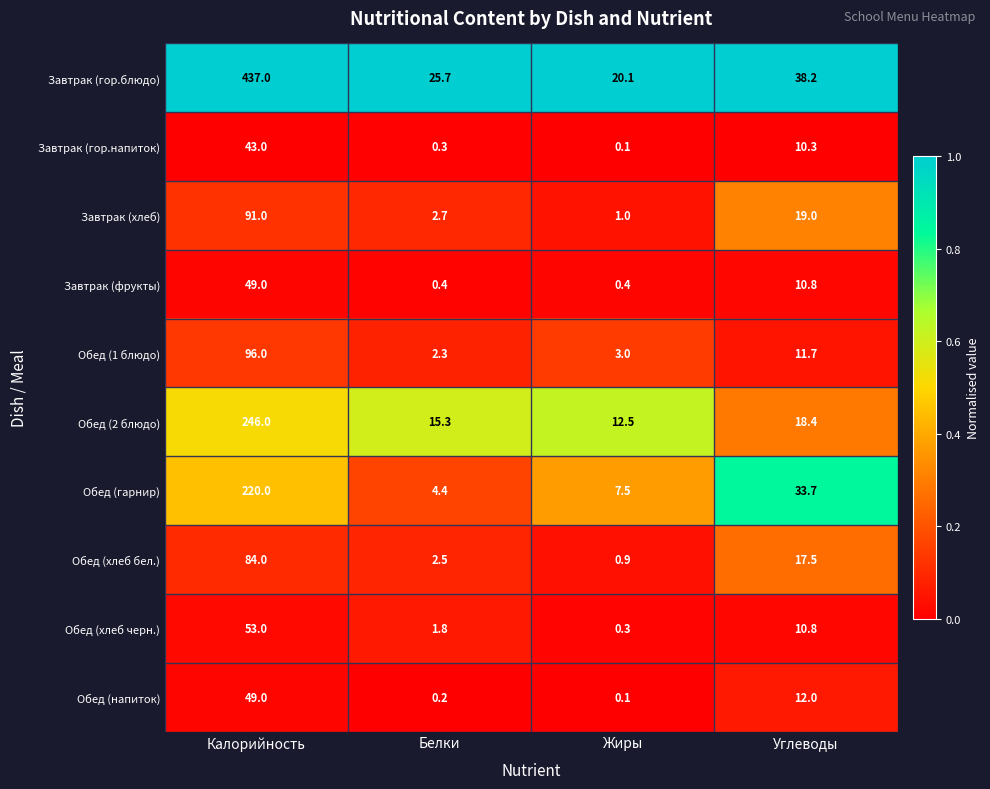

Read the Обед (1 блюдо) value at Белки.

2.3